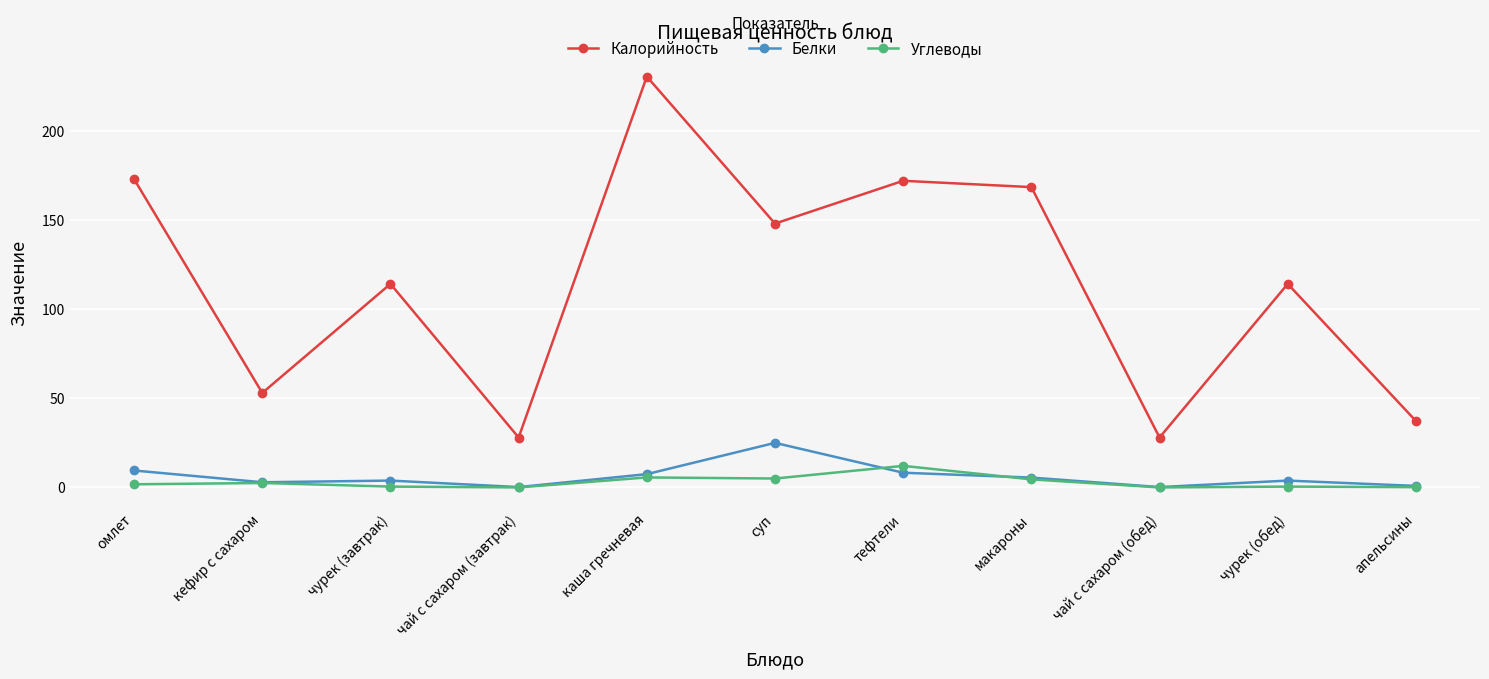

What is the value of the Калорийность point at the 4th from the left?

28.0